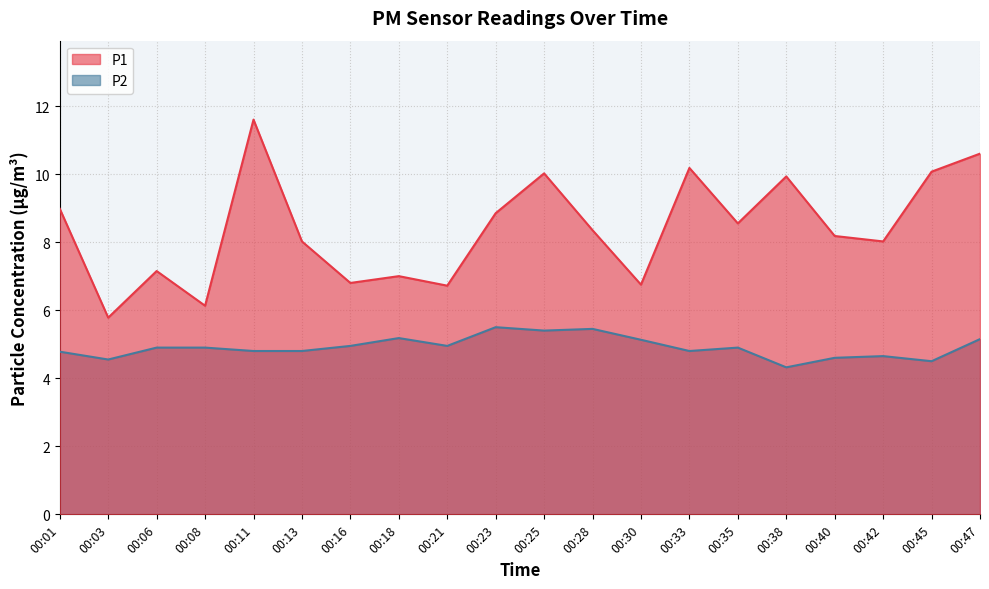

How many lines are shown in the chart?

2